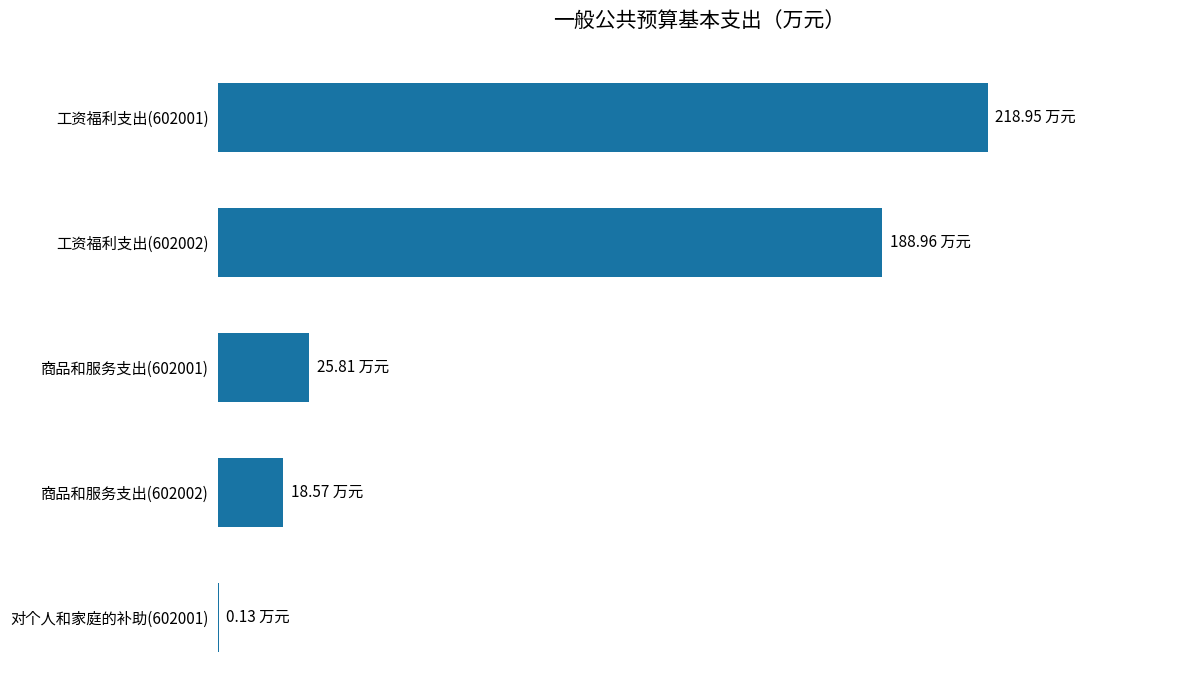

What is the greatest value displayed?

218.9